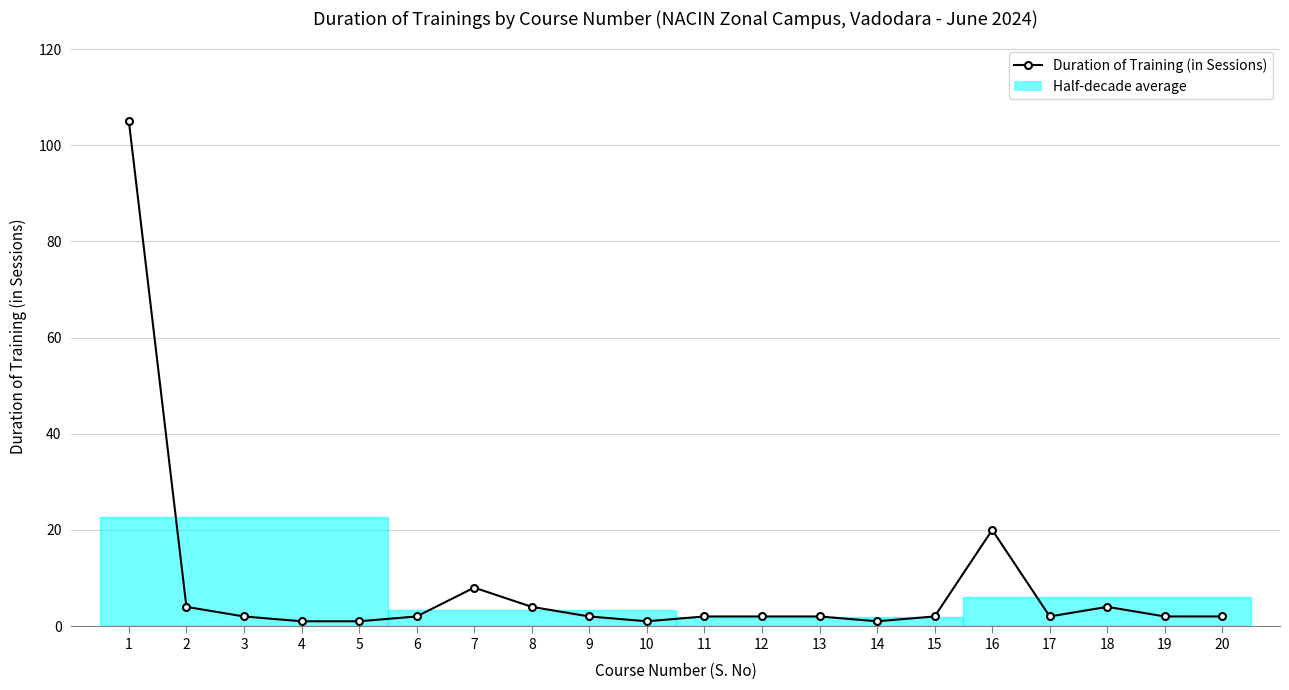

Count the number of categories in the chart.

20